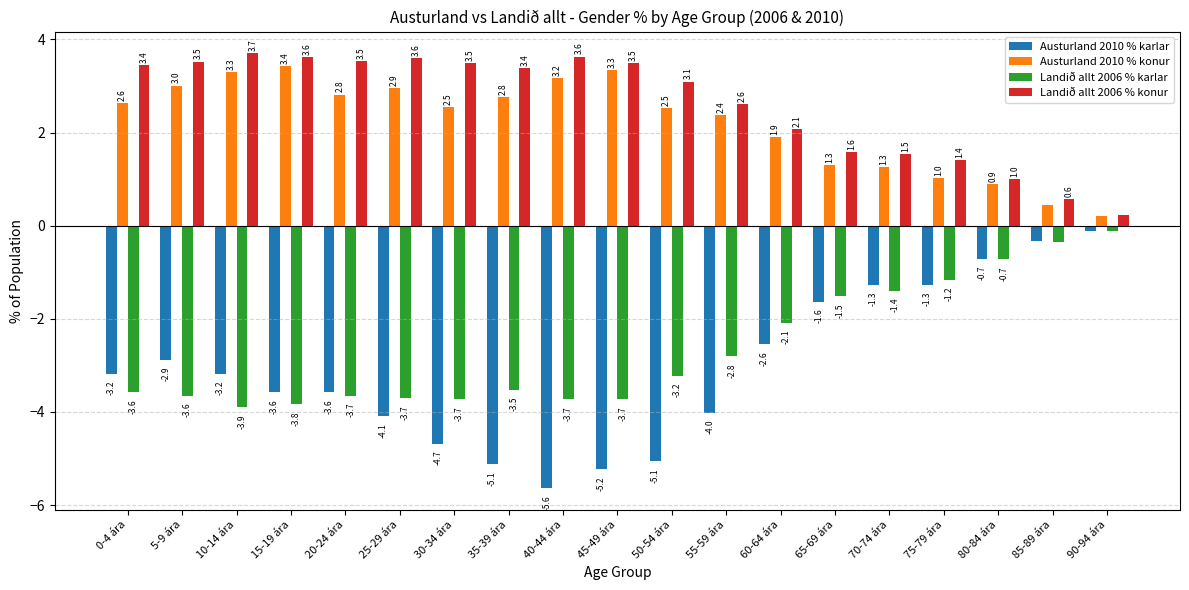

Where does the Landið allt 2006 % karlar series first go above -3?

55-59 ára